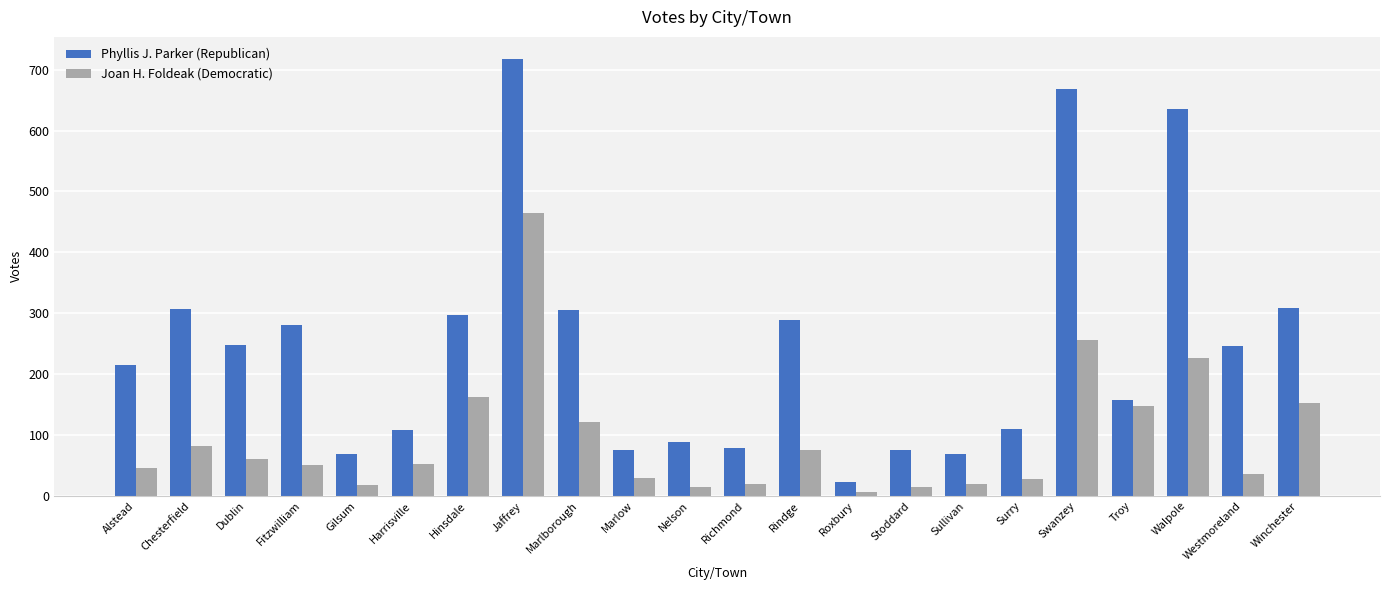

Which series has the largest range (max minus min)?

Phyllis J. Parker (Republican)